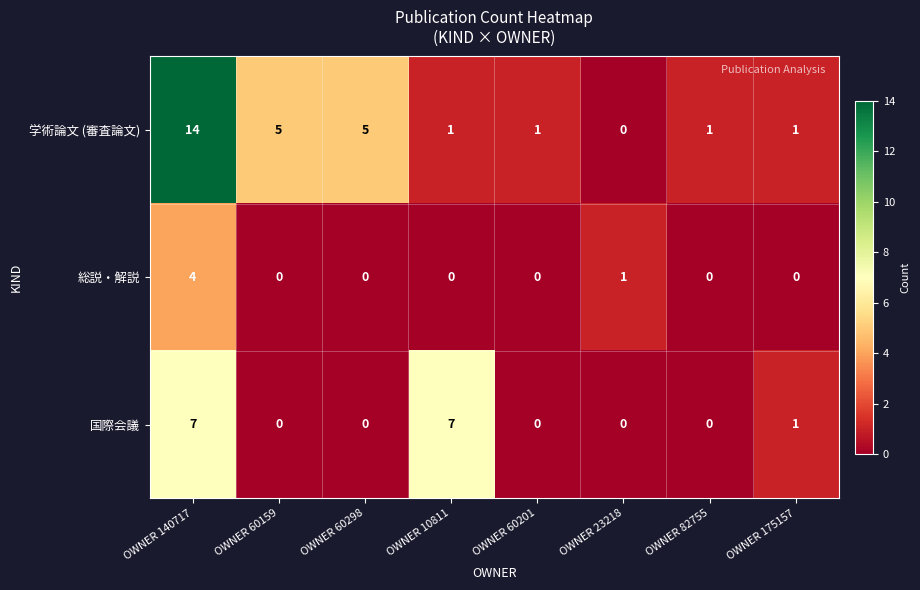

What is the maximum value shown in the chart?

14